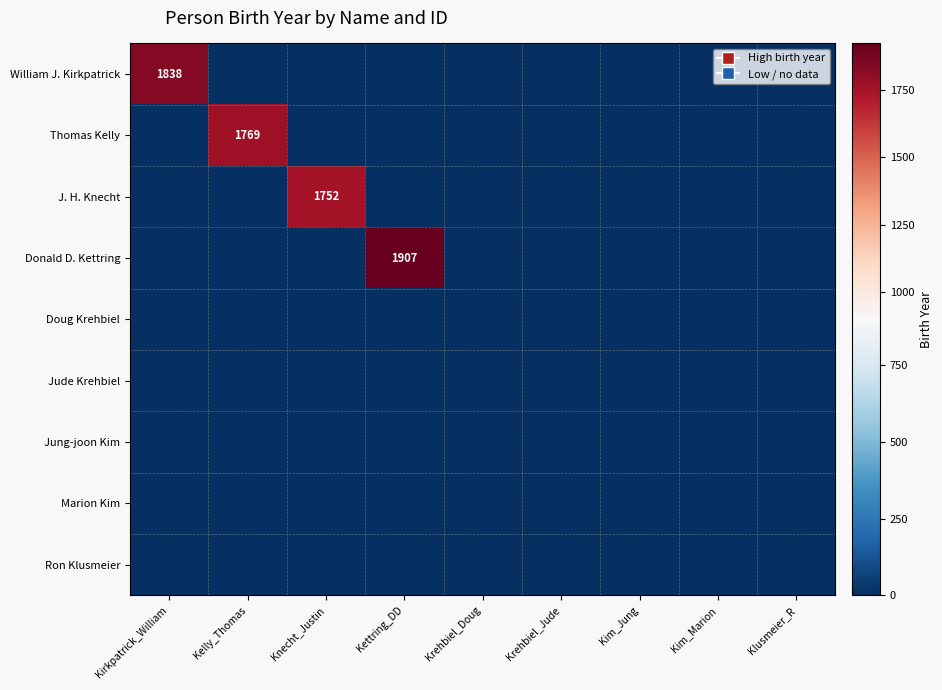

Rank the series at Kettring_DD from highest to lowest value.

Donald D. Kettring, William J. Kirkpatrick, Thomas Kelly, J. H. Knecht, Doug Krehbiel, Jude Krehbiel, Jung-joon Kim, Marion Kim, Ron Klusmeier